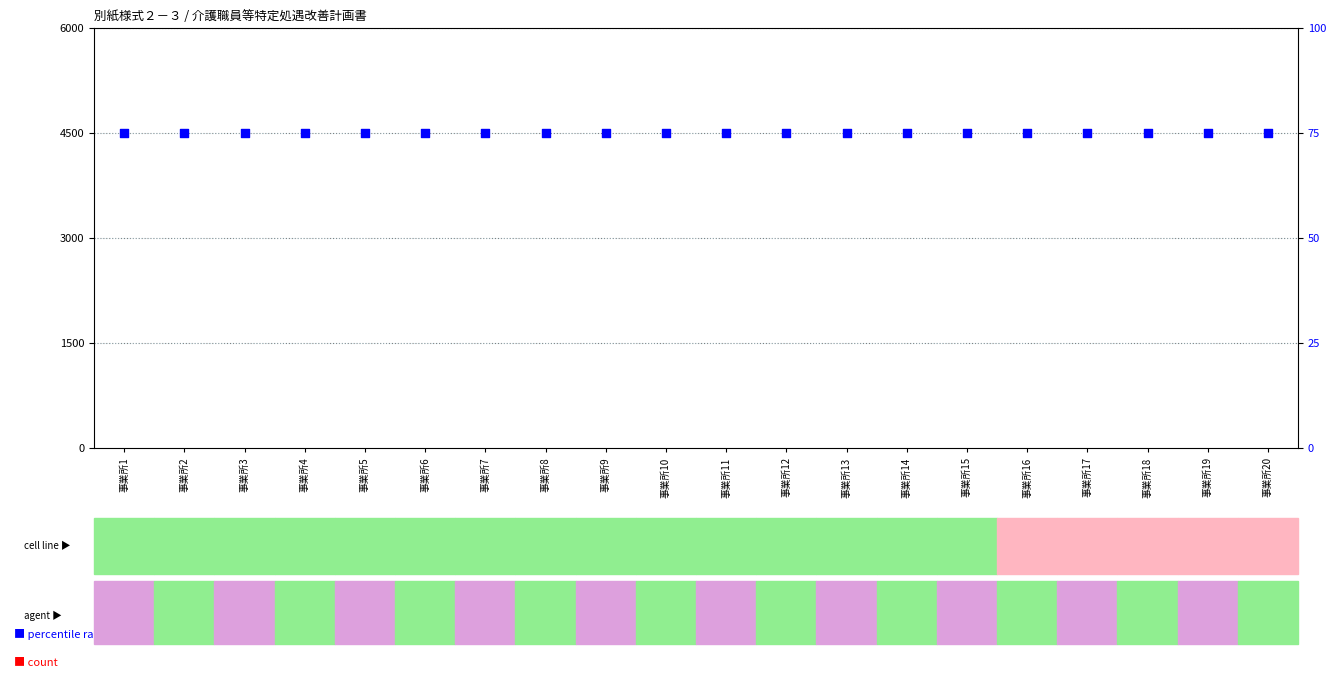

What are all the series names shown in the legend?

count, percentile rank within the sample